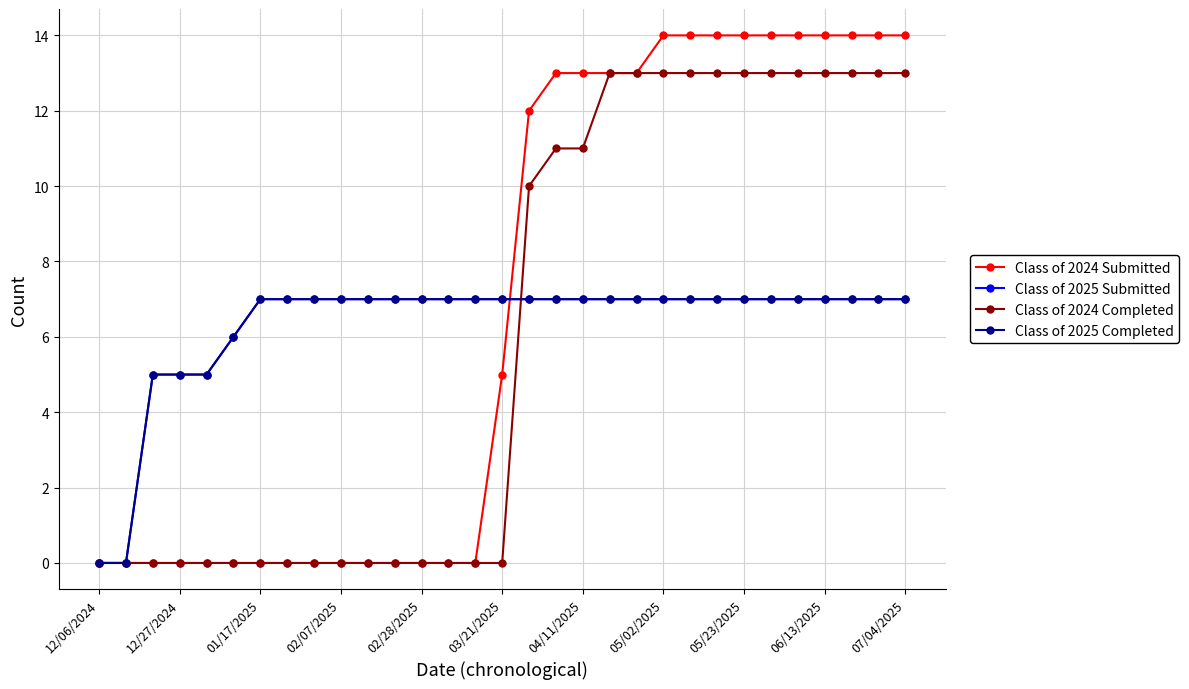

After their last crossing, which series has the higher values: Class of 2025 Submitted or Class of 2024 Completed?

Class of 2024 Completed